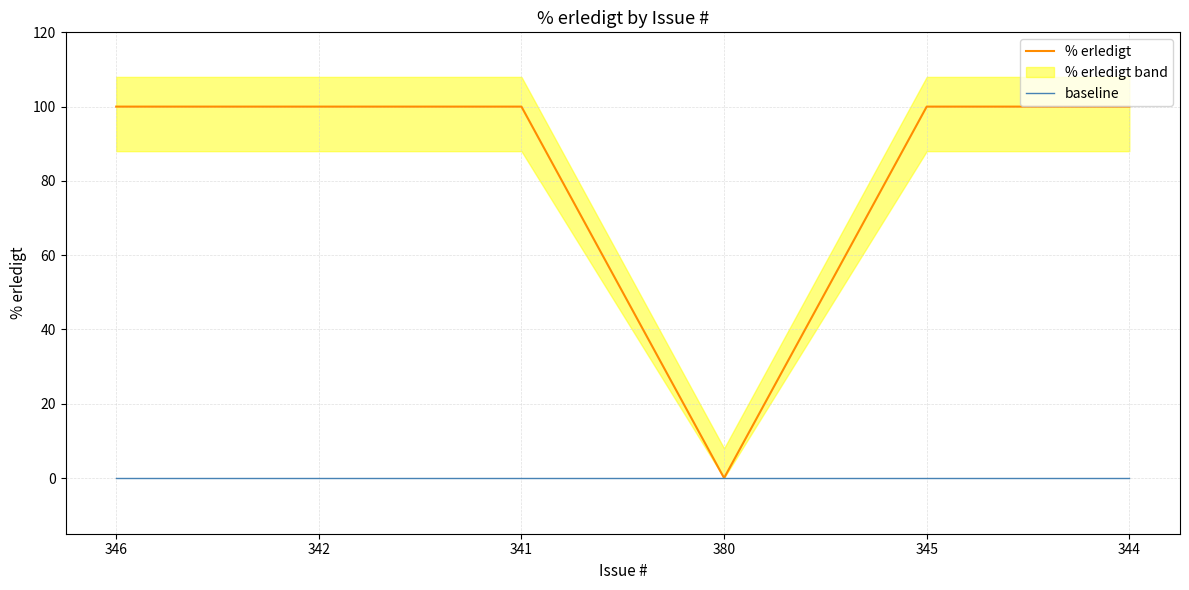

Which series has the largest total across all categories?

% erledigt